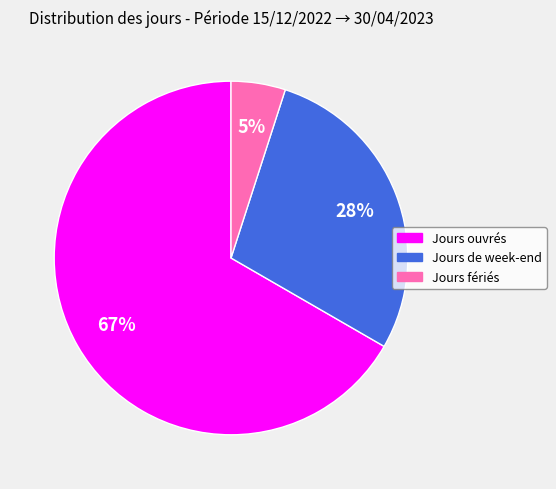

The Jours de week-end slice represents 28% of the pie. True or false?

True